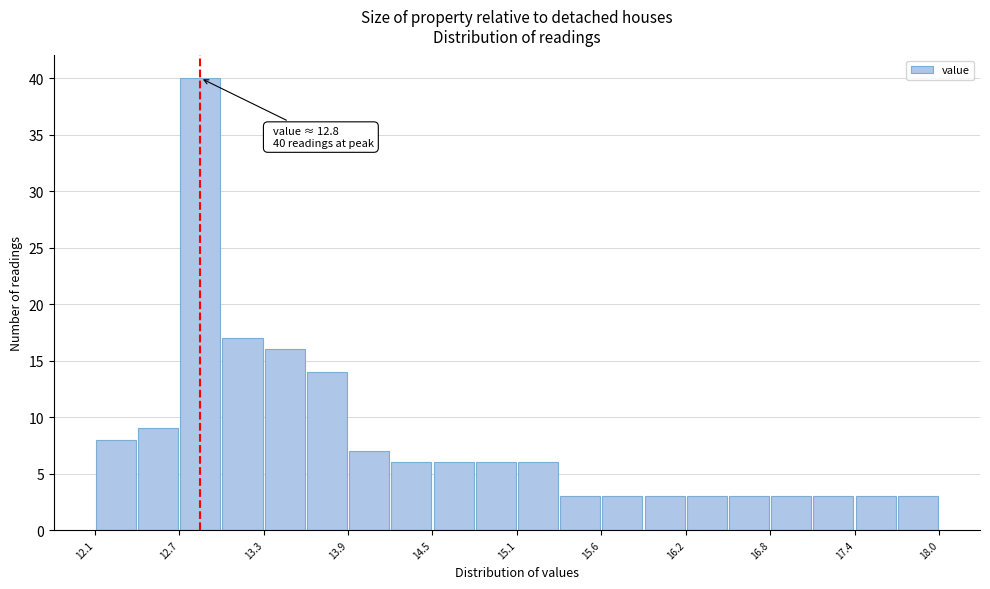

Around what value on the x-axis is the tallest bar? Give the approximate position of its centre, as read against the axis.

12.8